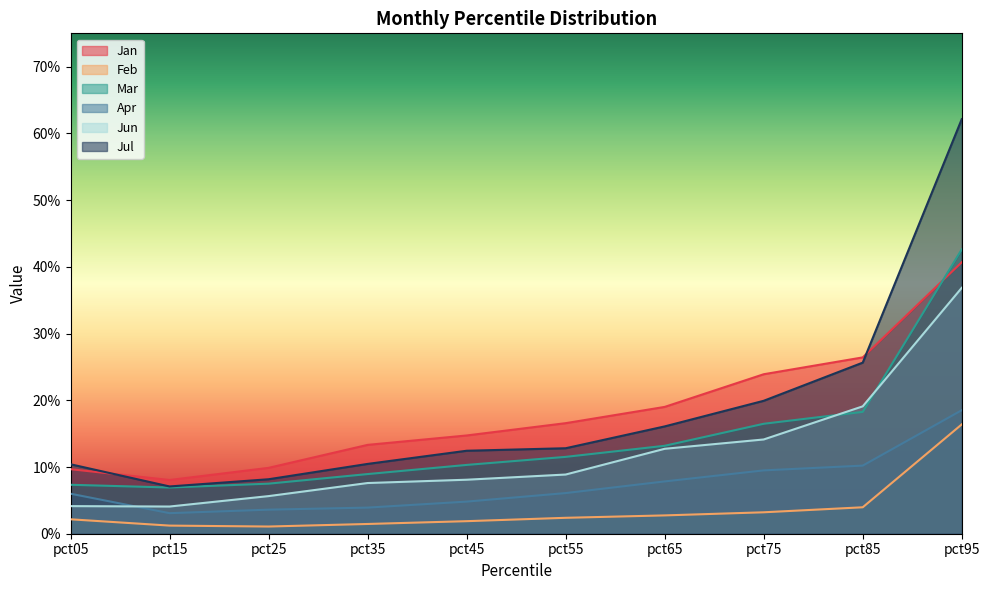

Which series ends up on top after the final intersection of Mar and Jun?

Mar